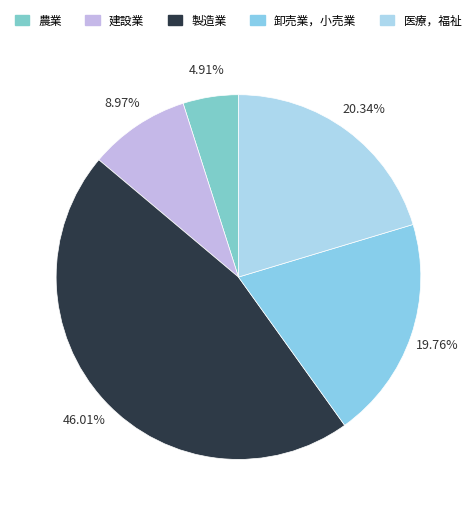

Count the number of slices in the pie.

5